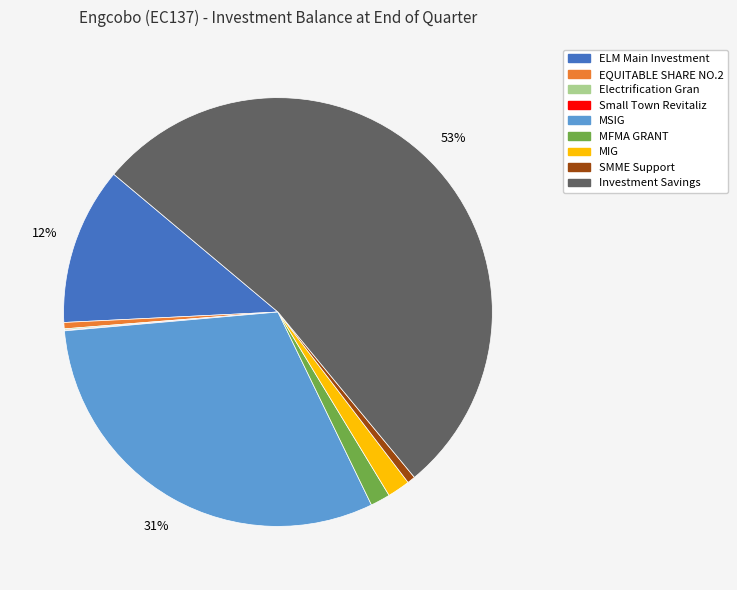

What is the largest slice in the pie chart?

Investment Savings